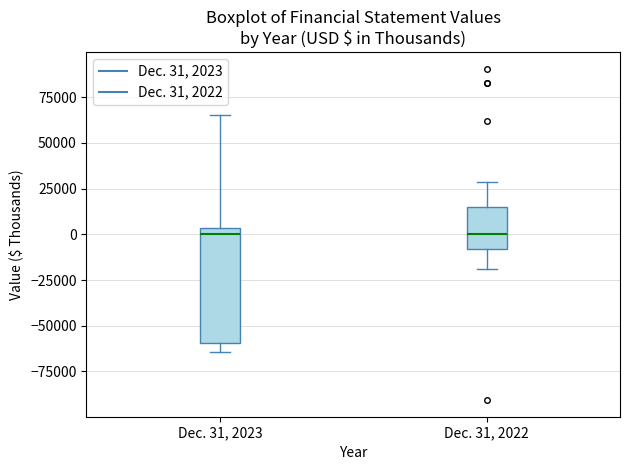

Reading left to right, transcribe this box plot: for each box, give where its median line is, the range the box spans, and where its two whiskers end, as read against the y-axis. The values are not printed on the chart, so give them approximately, as read against the axis.

Dec. 31, 2023: median 0, box -60000 to 5000, whiskers -65000 to 65000
Dec. 31, 2022: median 0, box -10000 to 15000, whiskers -20000 to 30000